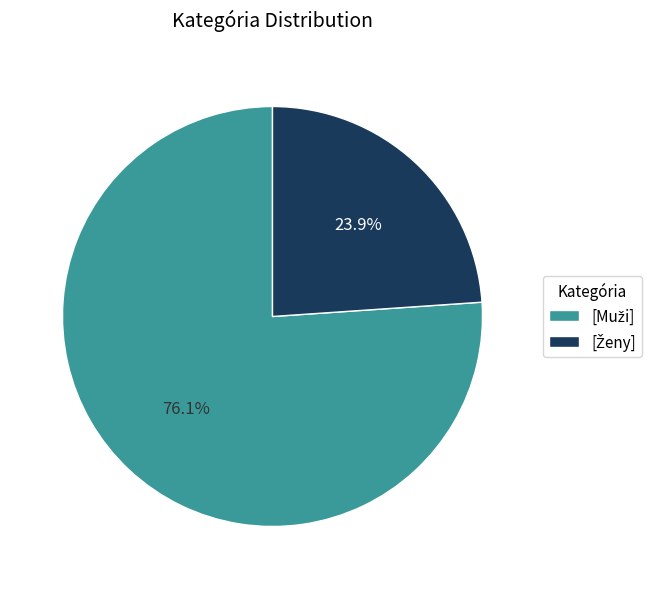

Is there a majority slice in this chart?

Yes